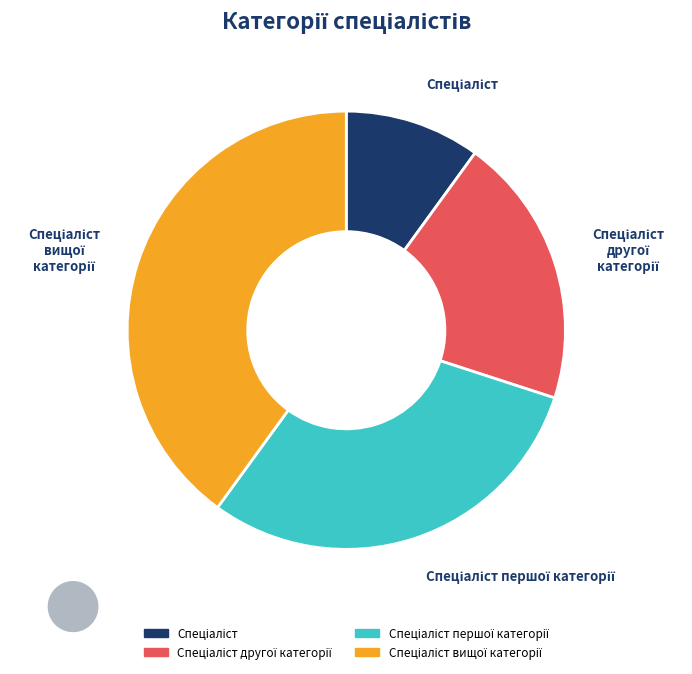

Count the number of slices in the pie.

4